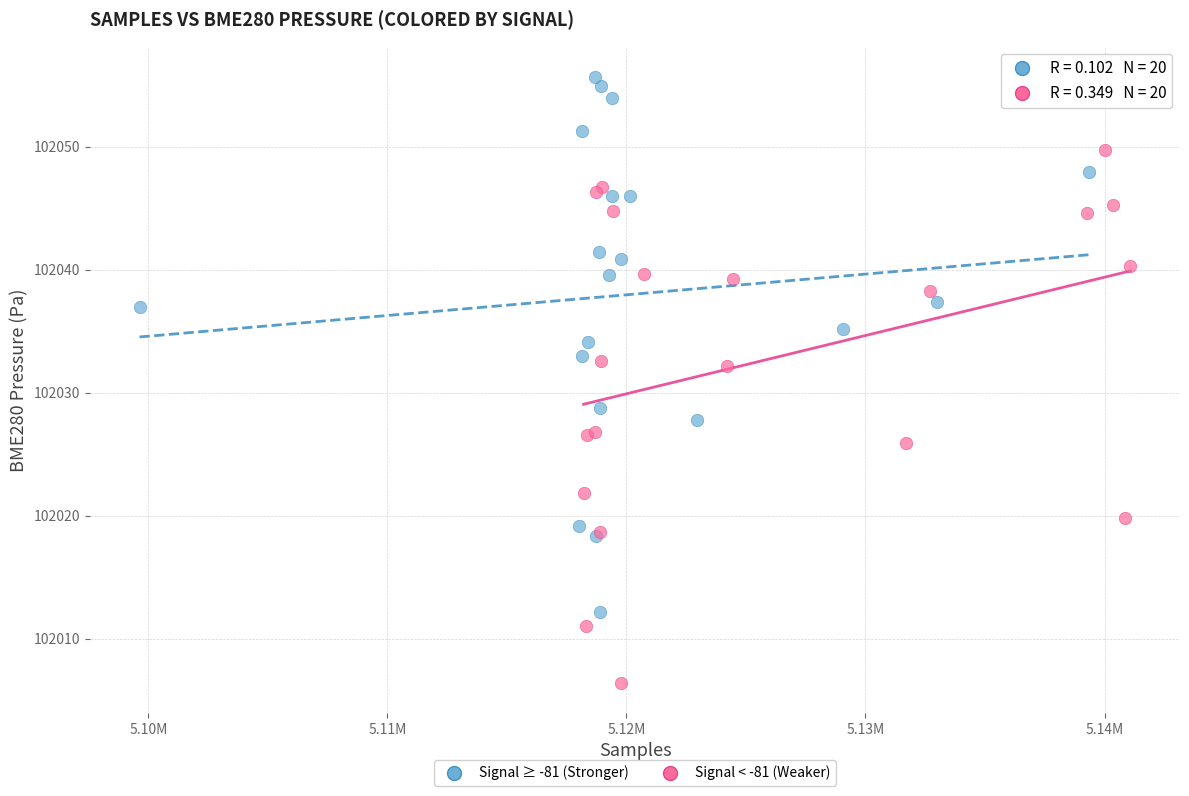

Which series contains the highest Y value?

Signal ≥ -81 (Stronger)